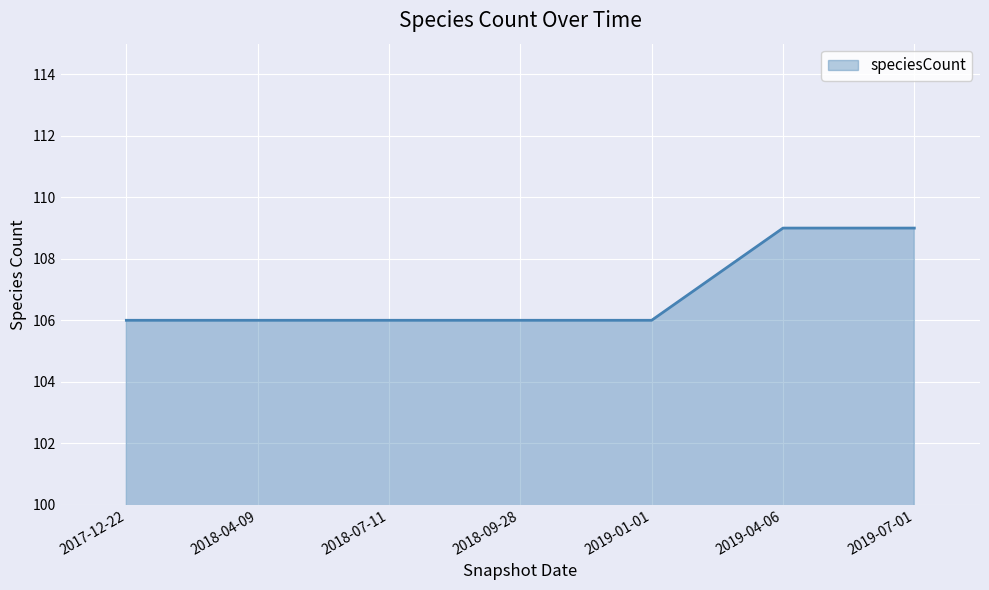

What is the greatest value displayed?

109